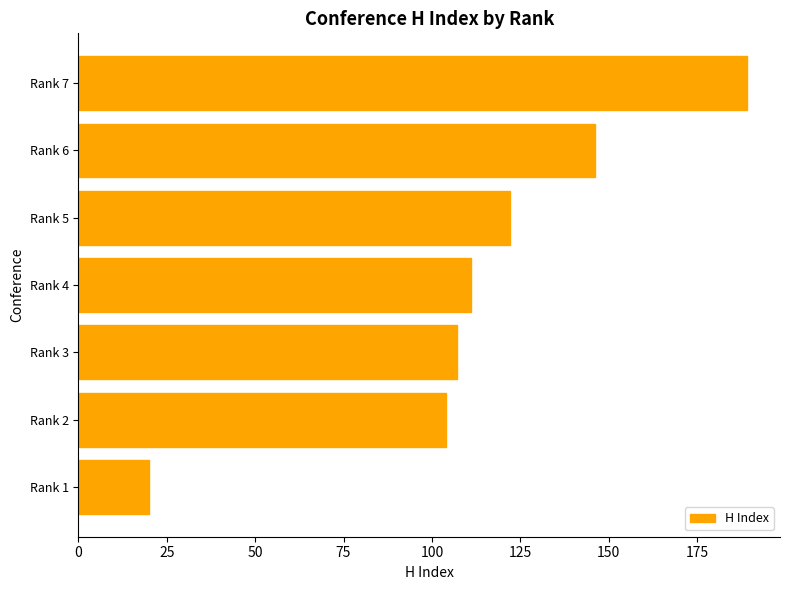

Rank the categories by value from lowest to highest.

Rank 1, Rank 2, Rank 3, Rank 4, Rank 5, Rank 6, Rank 7